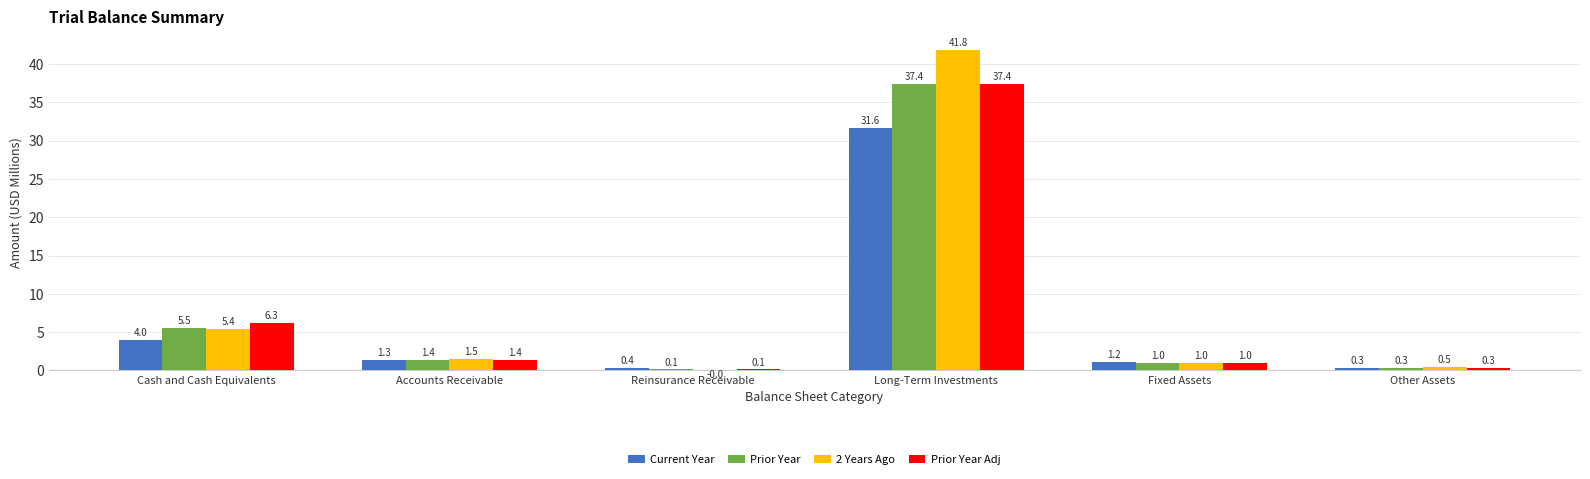

The value of Prior Year Adj at Long-Term Investments is 37.4. True or false?

True